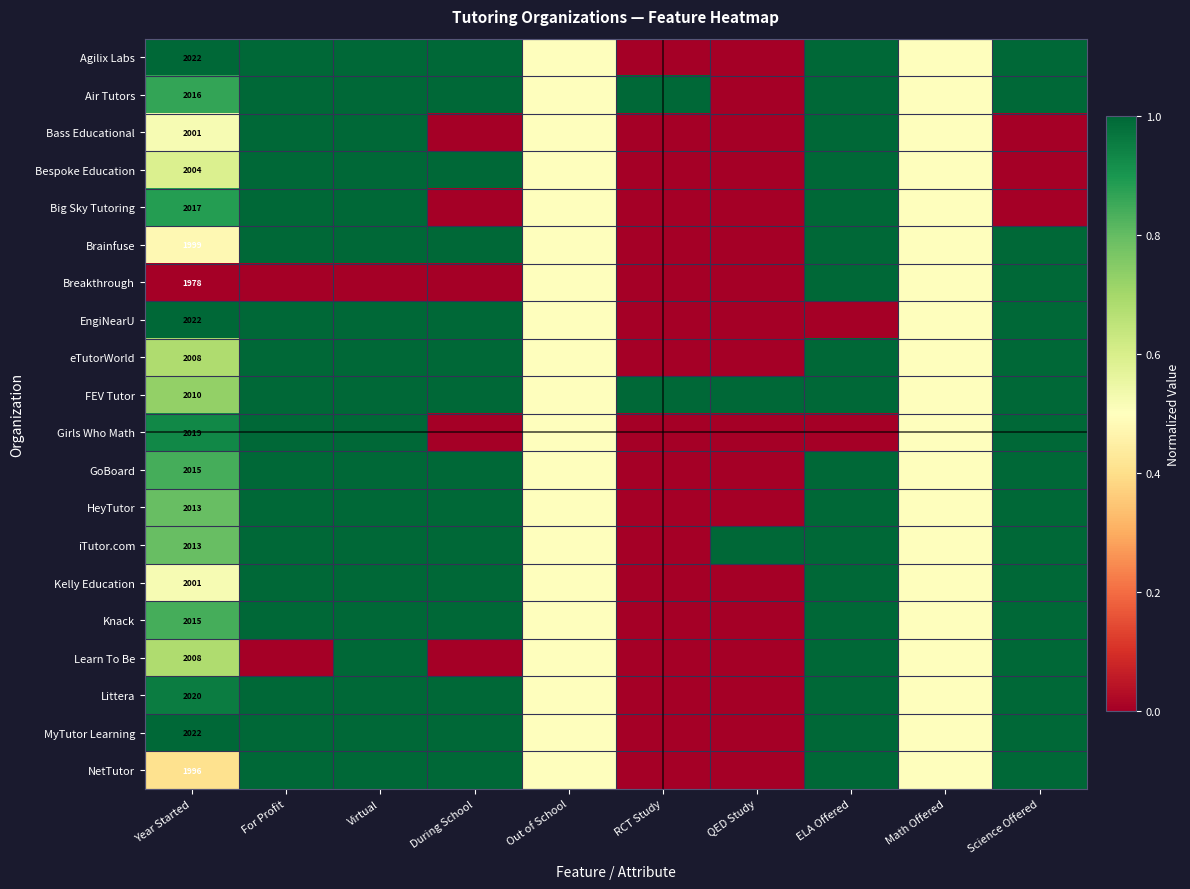

Which has a higher value, RCT Study or Out of School?

Out of School